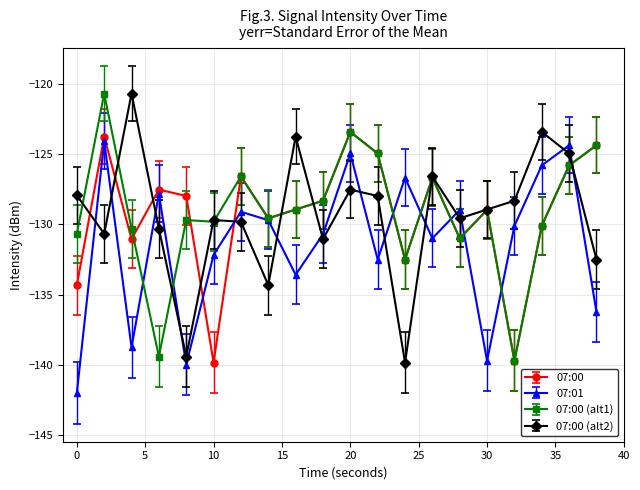

What are all the series names shown in the legend?

07:00, 07:01, 07:00 (alt1), 07:00 (alt2)